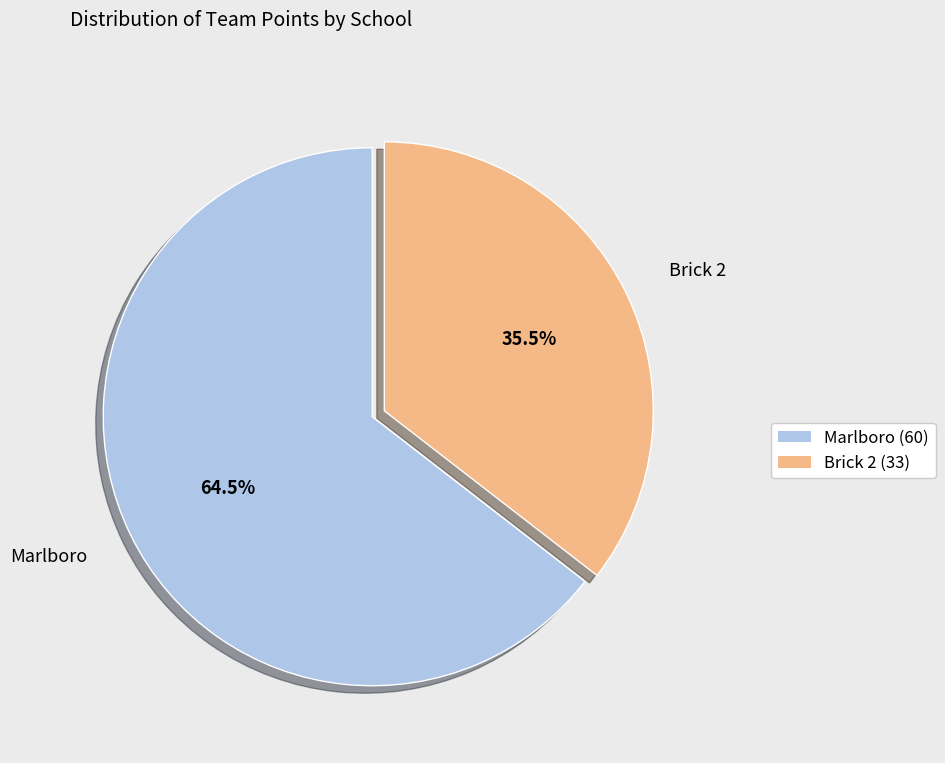

How many segments does this pie chart have?

2